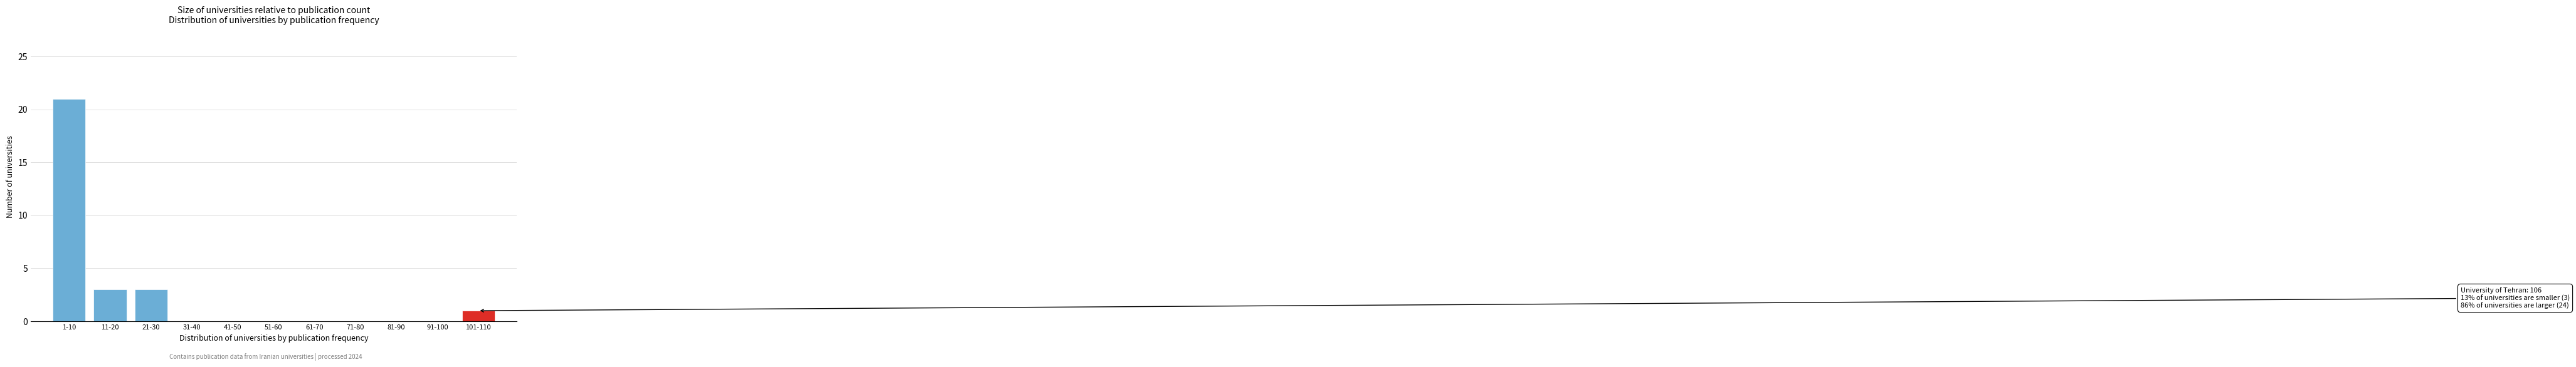

Reading left to right, what are all the values shown in this chart?

1-10=21	11-20=3	21-30=3	31-40=0	41-50=0	51-60=0	61-70=0	71-80=0	81-90=0	91-100=0	101-110=1